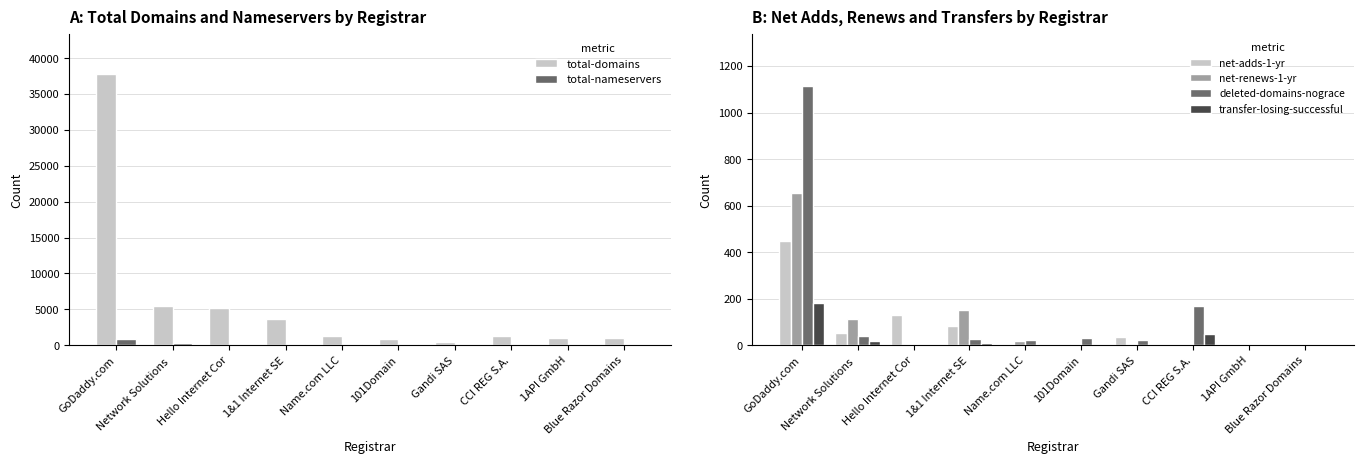

At how many categories does at least one series exceed 27392?

1